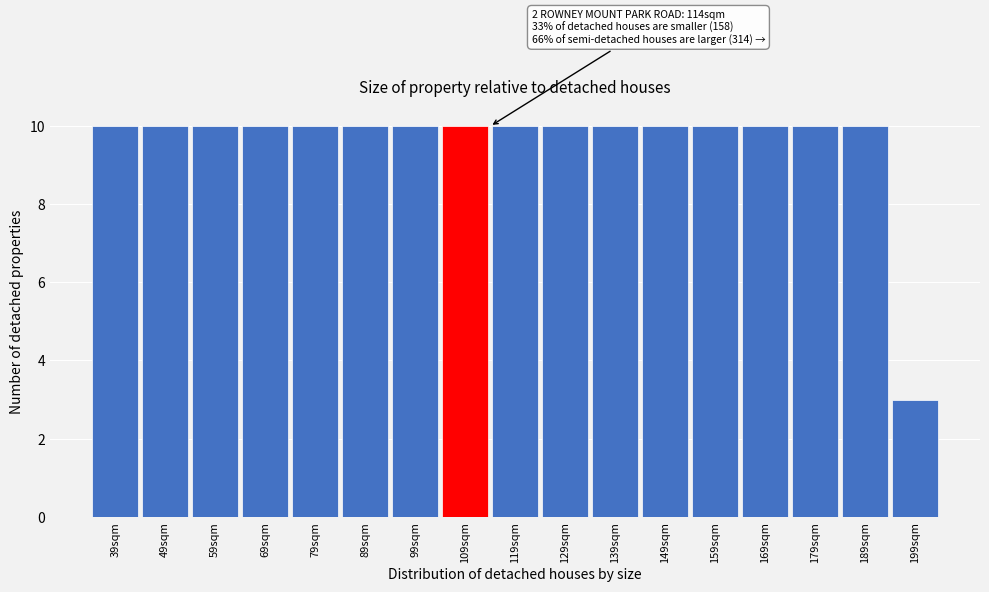

Reading right to left, list all the values displayed in this chart.

199sqm=3	189sqm=10	179sqm=10	169sqm=10	159sqm=10	149sqm=10	139sqm=10	129sqm=10	119sqm=10	109sqm=10	99sqm=10	89sqm=10	79sqm=10	69sqm=10	59sqm=10	49sqm=10	39sqm=10